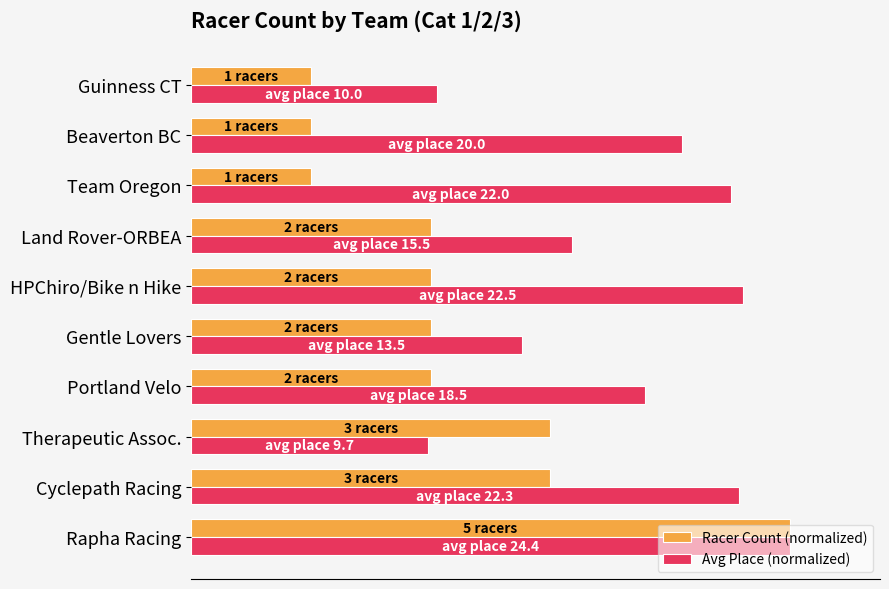

What are all the series names shown in the legend?

Racer Count (normalized), Avg Place (normalized)